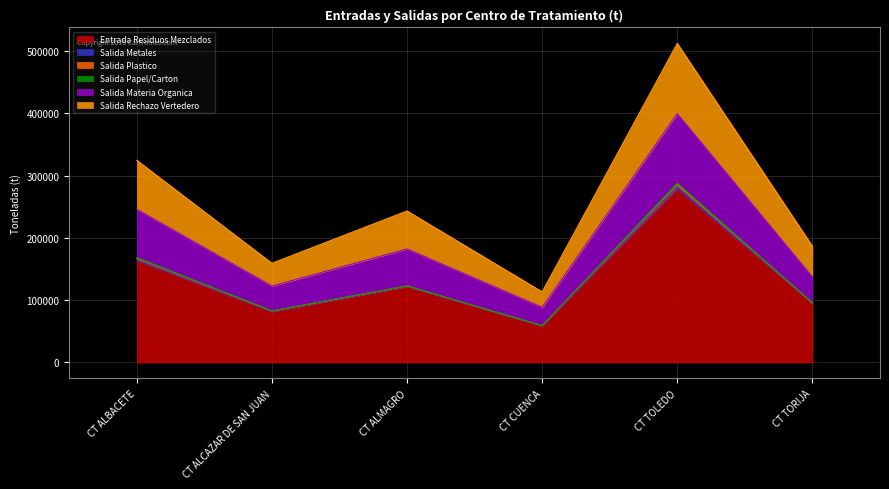

How many lines are shown in the chart?

6